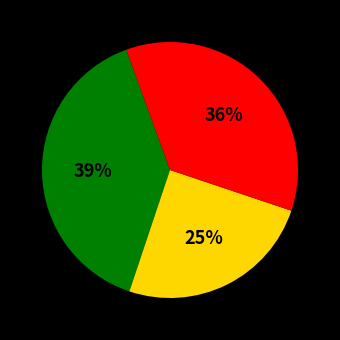

To the nearest percent, what is the difference between the largest and smallest slice percentages?

14%